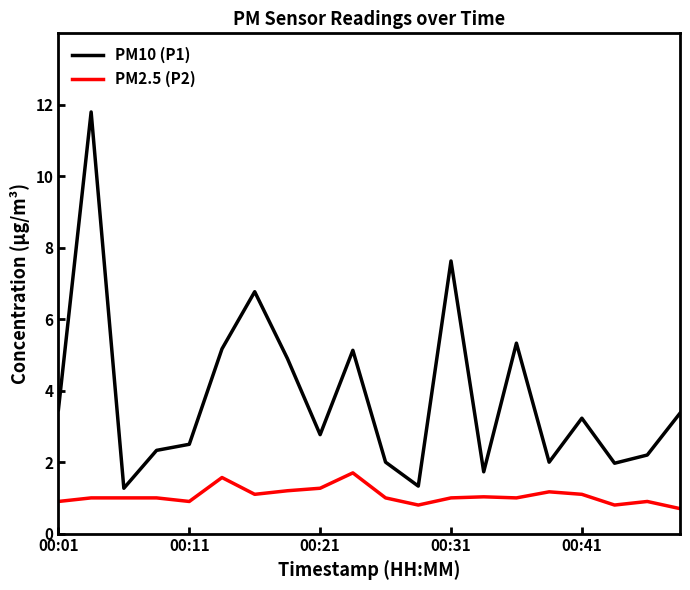

List the series in order of their peak value, highest first.

PM10 (P1), PM2.5 (P2)